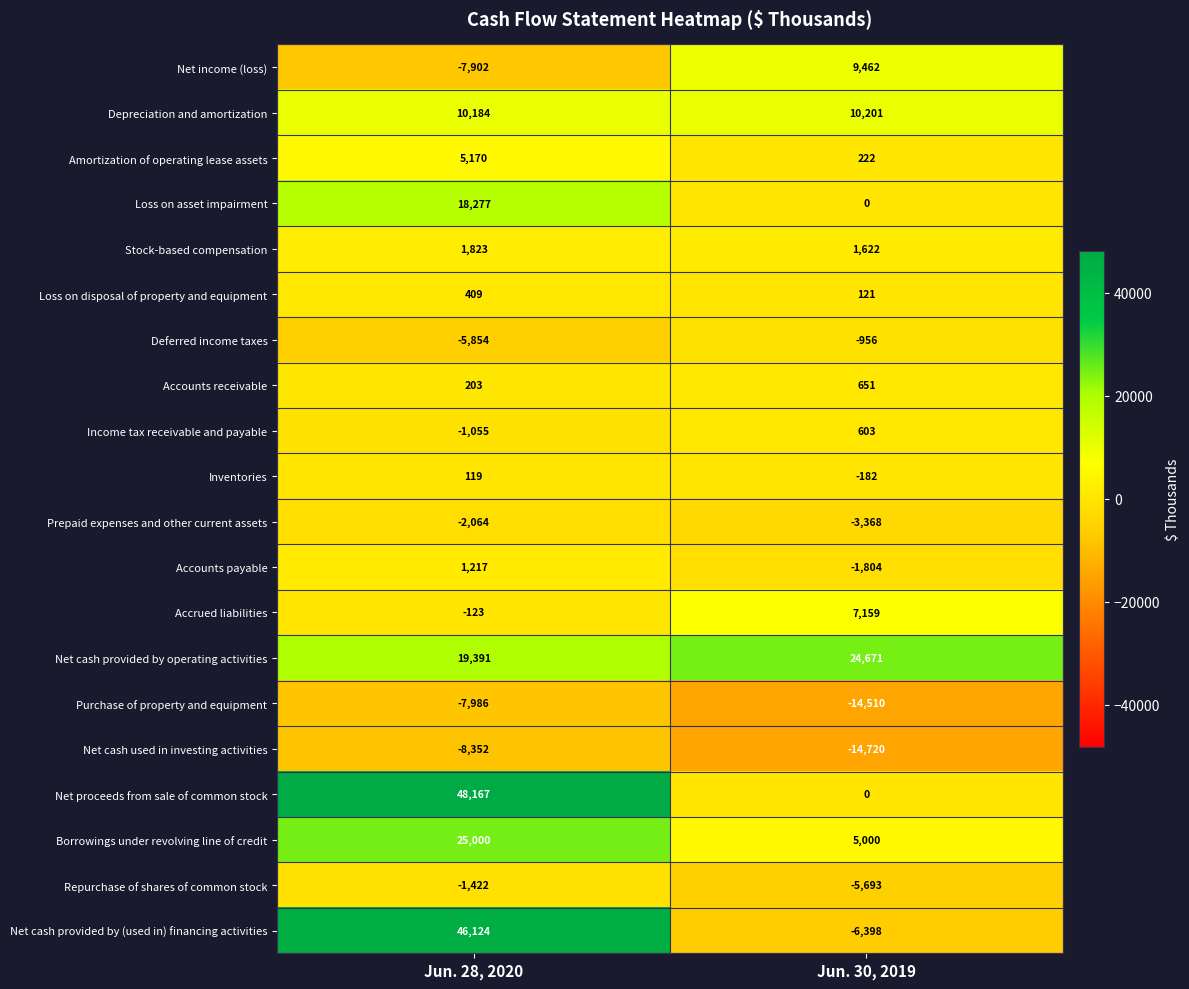

Which label corresponds to the smallest value in the chart?

Jun. 30, 2019